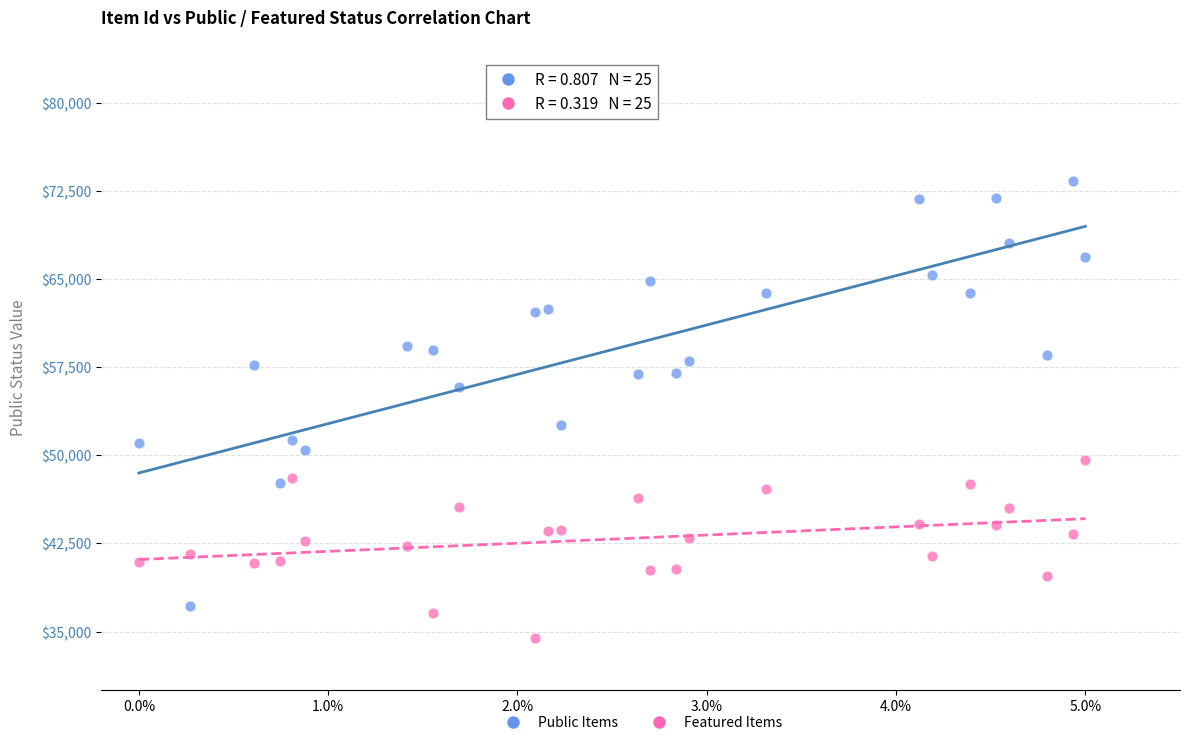

What are all the series names shown in the legend?

Public Items, Featured Items